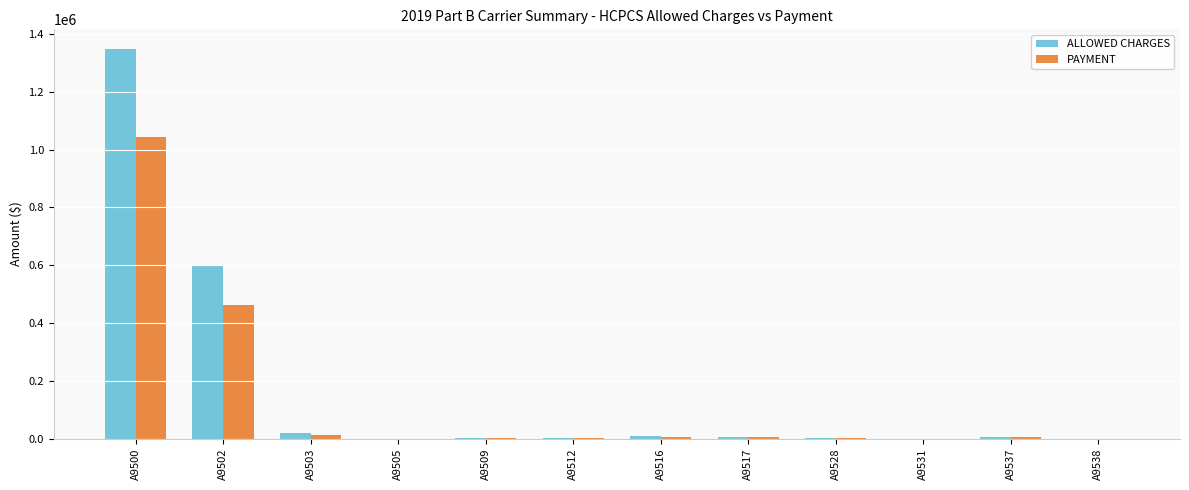

At which category is the sum across all series the highest?

A9500